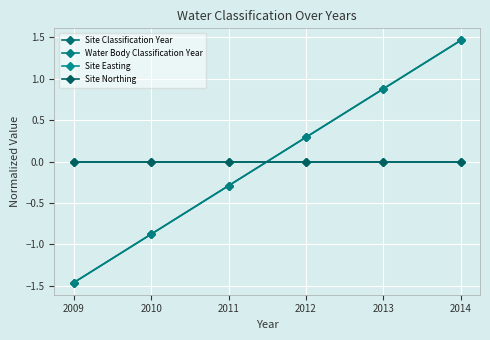

Rank the categories by Site Easting value from lowest to highest.

2009, 2010, 2011, 2012, 2013, 2014